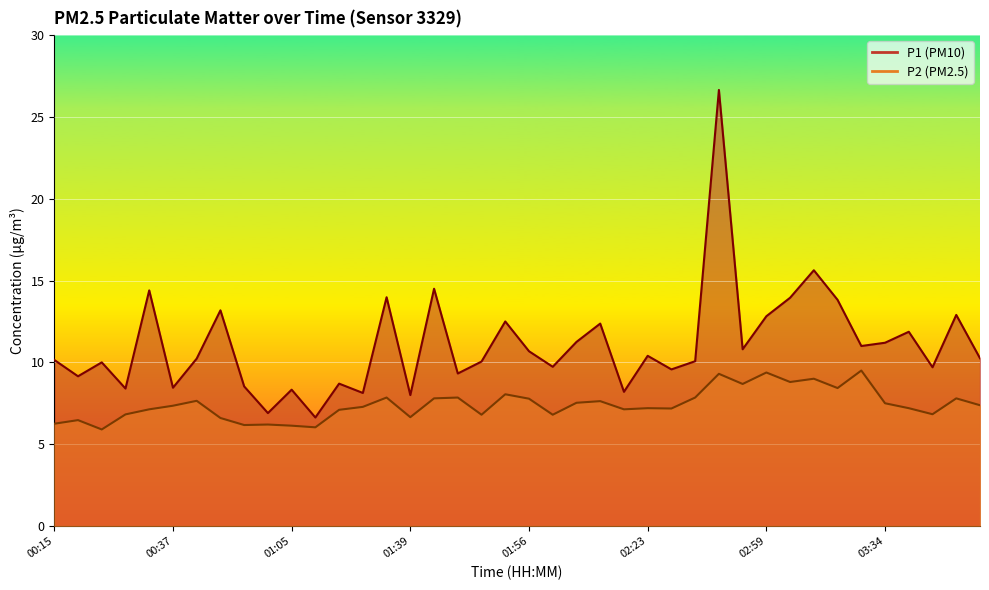

List the labels in order of P2 value, smallest first.

00:21, 01:11, 01:05, 00:48, 00:54, 00:15, 00:18, 00:42, 01:39, 01:50, 02:01, 00:23, 03:40, 01:26, 00:29, 02:18, 02:28, 02:23, 03:37, 01:31, 00:37, 03:49, 03:34, 02:07, 02:13, 00:39, 01:56, 01:42, 03:43, 01:33, 01:47, 02:37, 01:53, 03:22, 02:51, 03:08, 03:11, 02:48, 02:59, 03:26